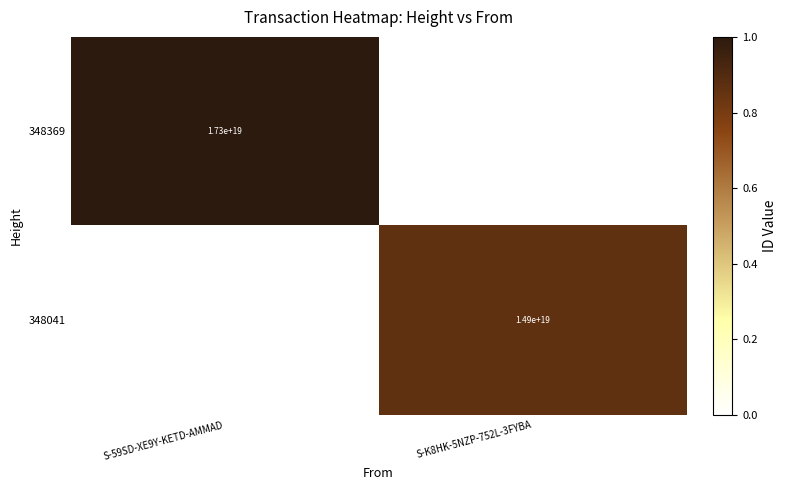

The value of 348041 at S-K8HK-5NZP-752L-3FYBA is 26174018559903158272. True or false?

False